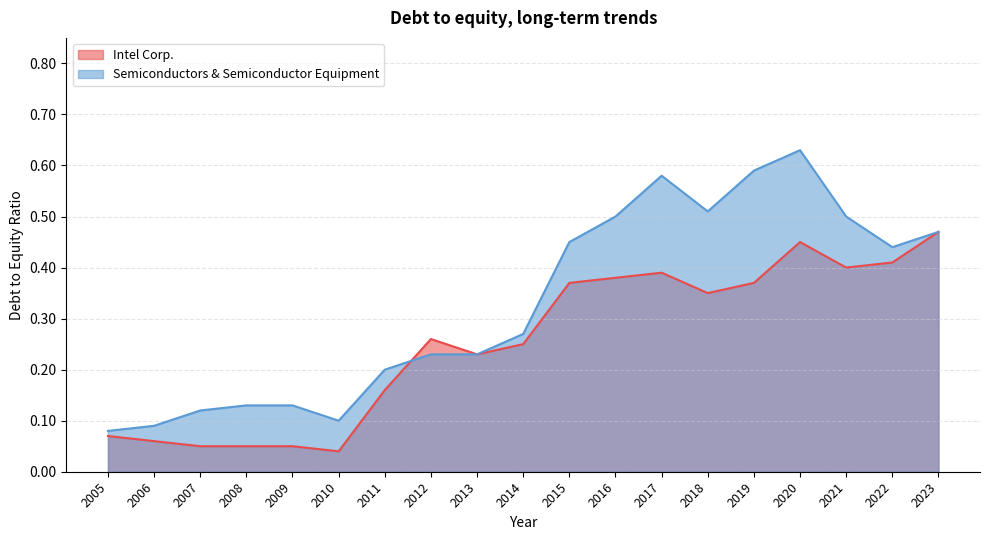

At which category is the sum across all series the highest?

2020